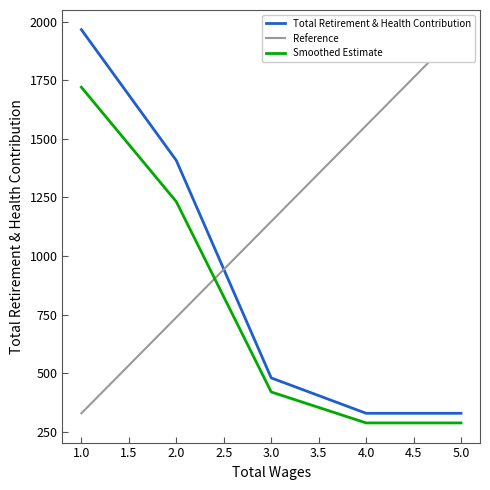

What is the maximum value for Total Retirement & Health Contribution?

1966.0